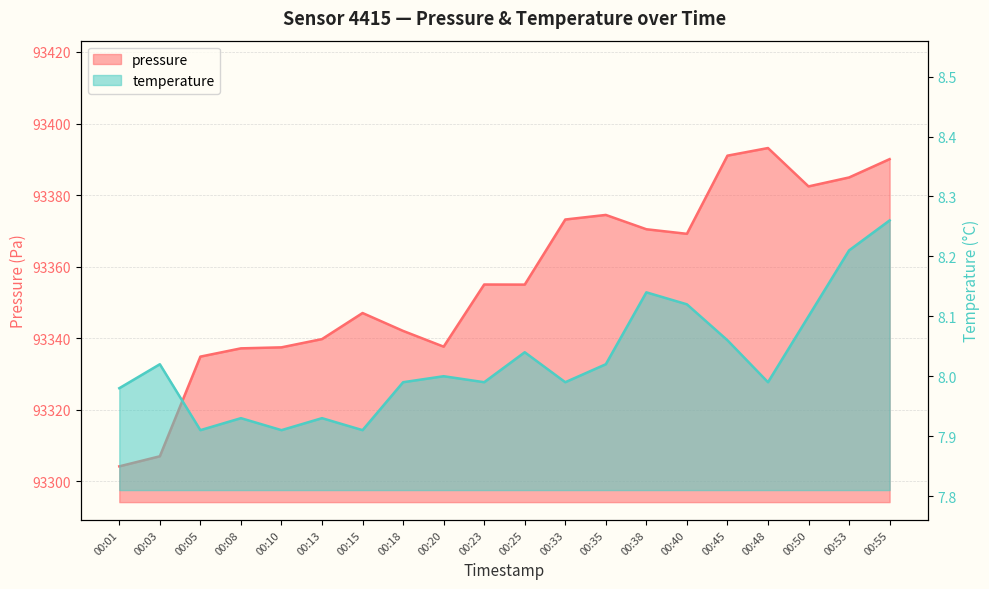

At which category does temperature reach its first local valley?

00:05